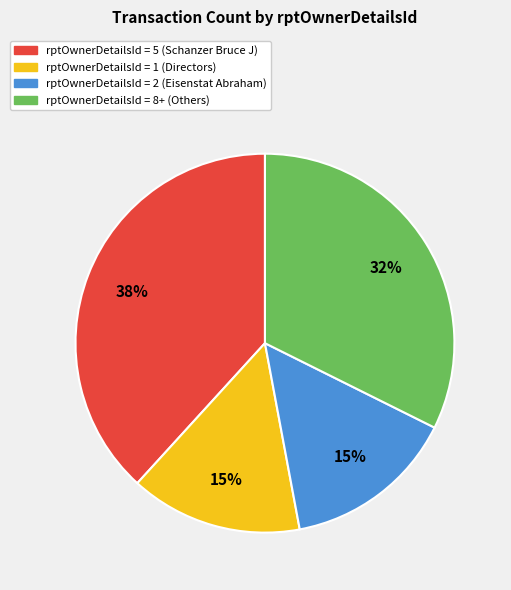

Is there a majority slice in this chart?

No